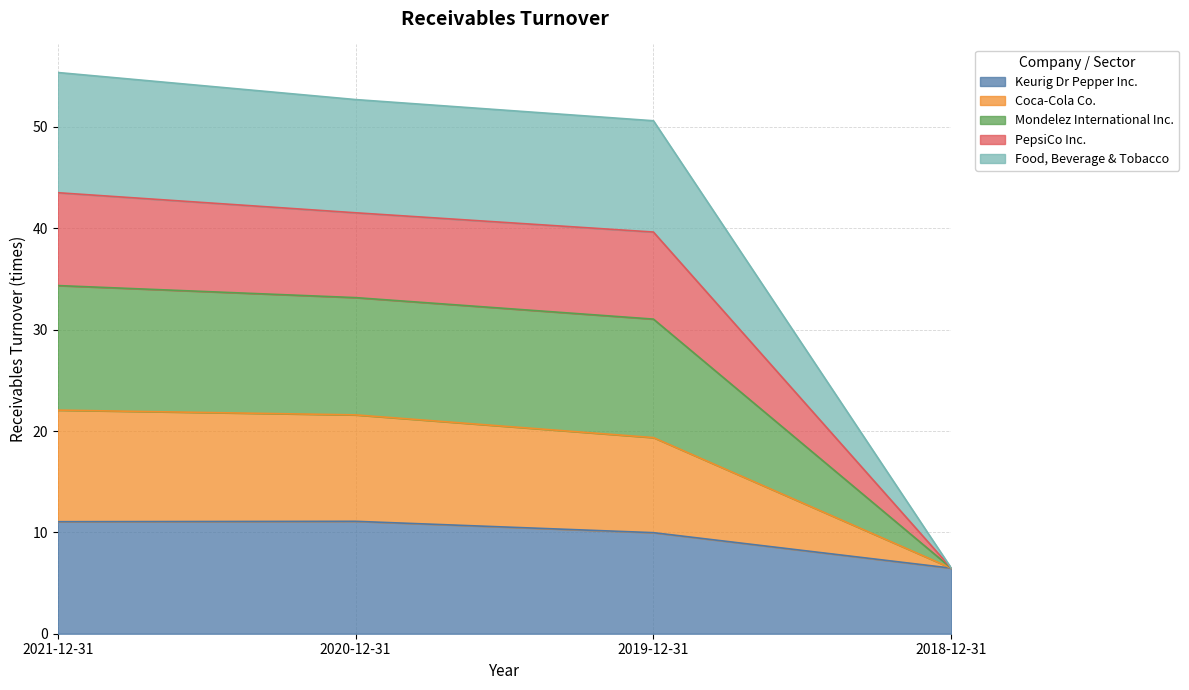

True or false: PepsiCo Inc. has more than 1 interior local peaks.

False